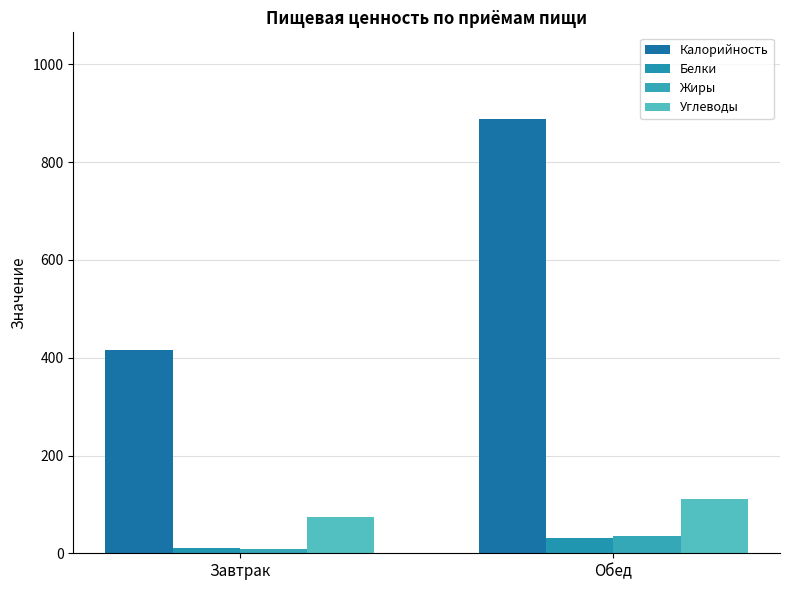

The value of Белки at Завтрак is 10.3. True or false?

True